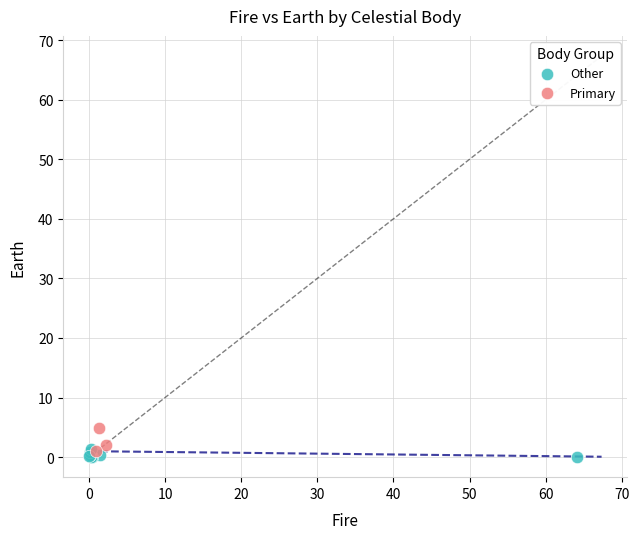

Which series has the widest spread of Y values?

Primary